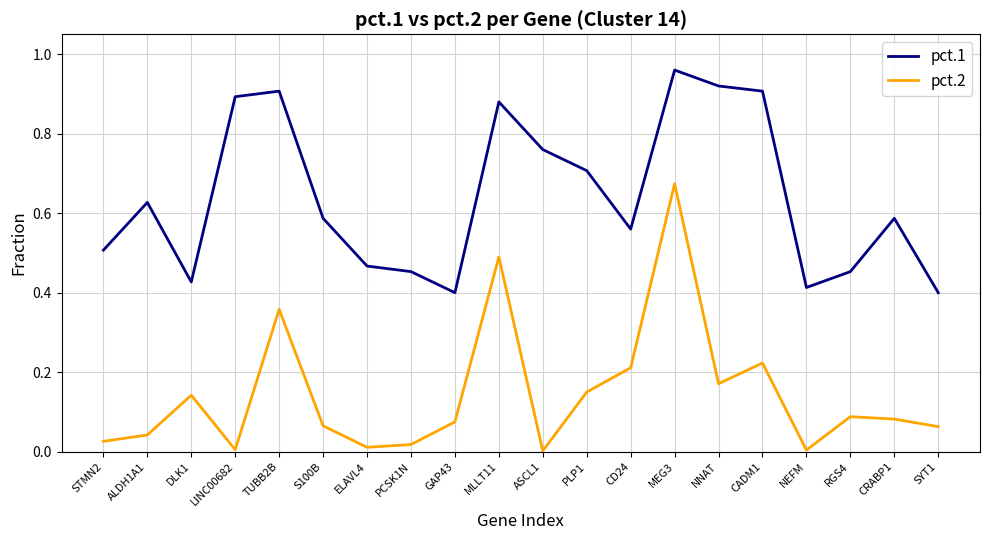

Rank the series by their maximum value, from highest to lowest.

pct.1, pct.2